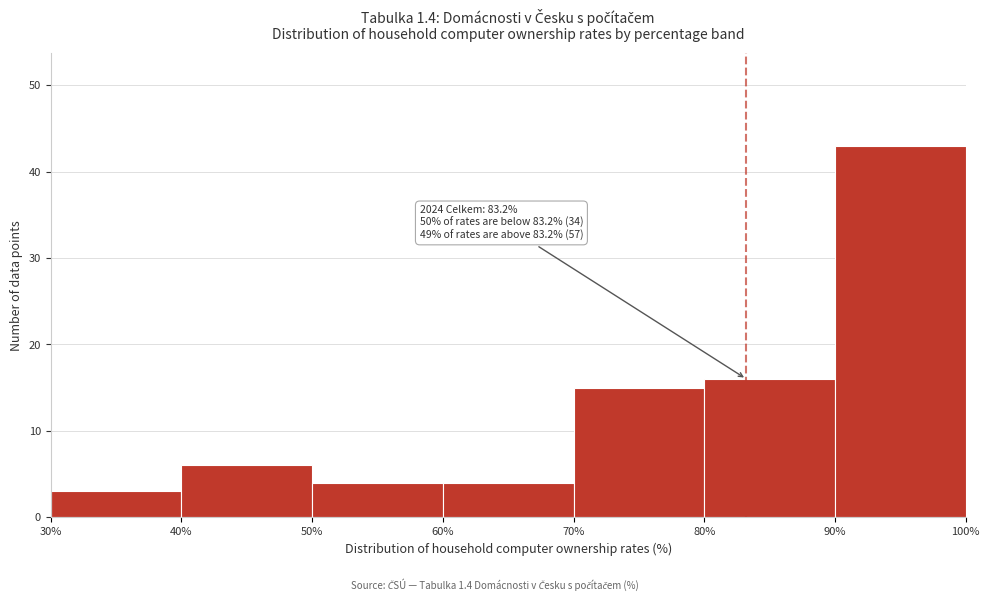

Which range on the x-axis has the tallest bar?

90% to 100%